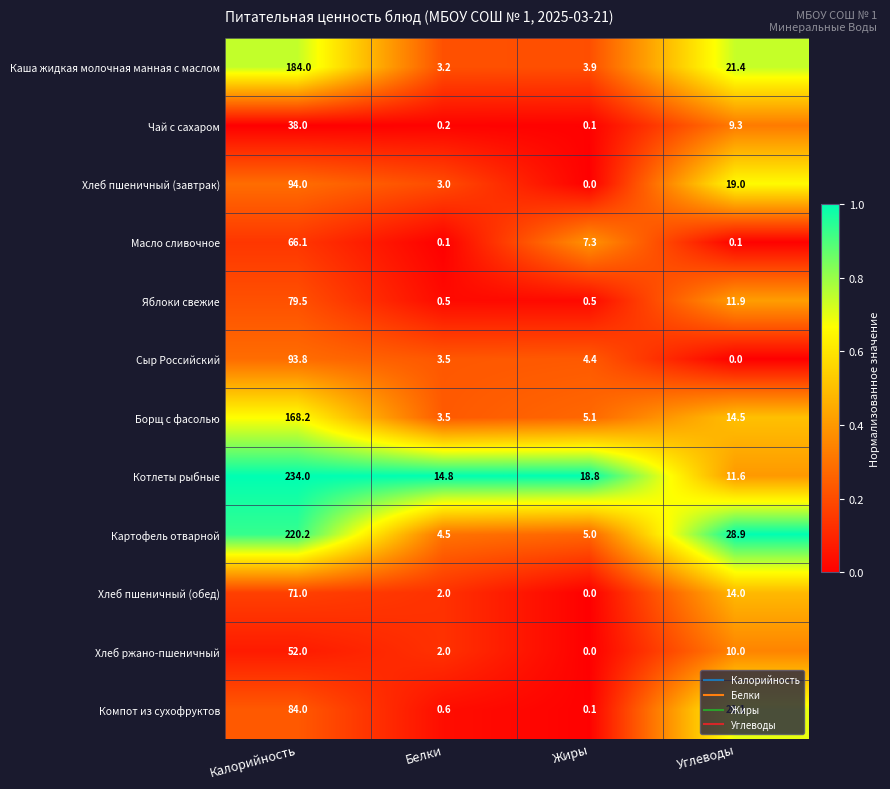

Which series has the largest total across all categories?

Котлеты рыбные